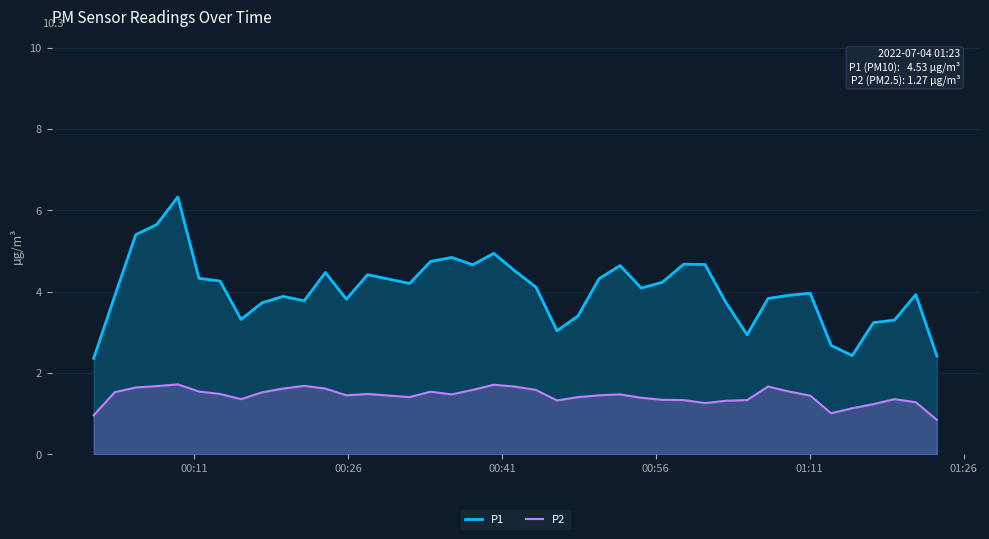

True or false: P1 and P2 cross at least once.

False